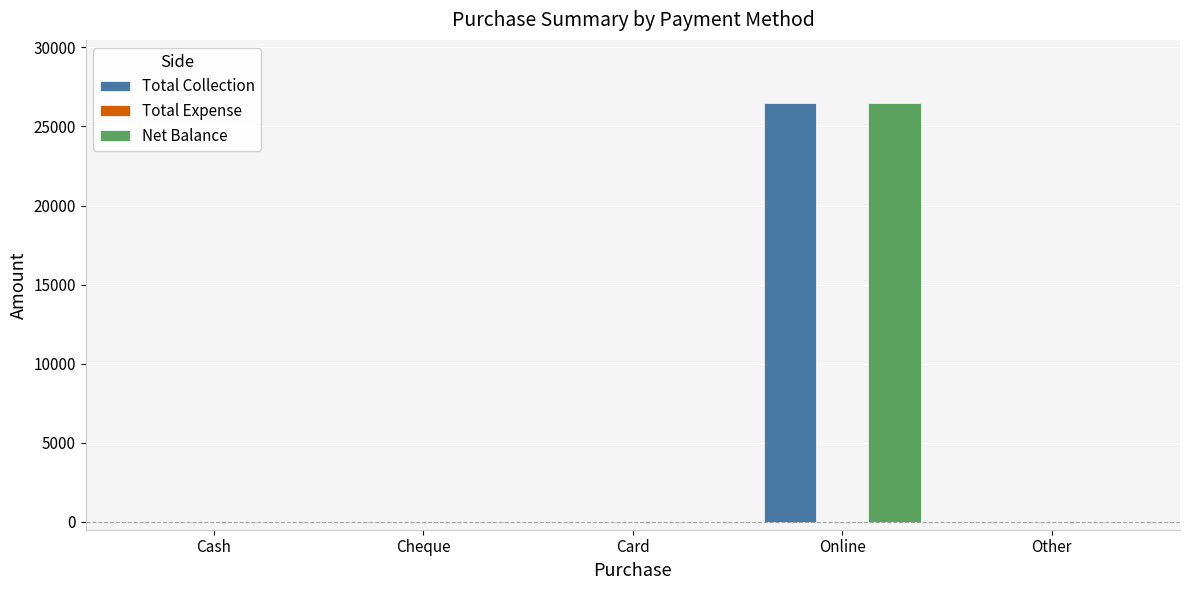

What is the average value of the Total Collection series?

5300